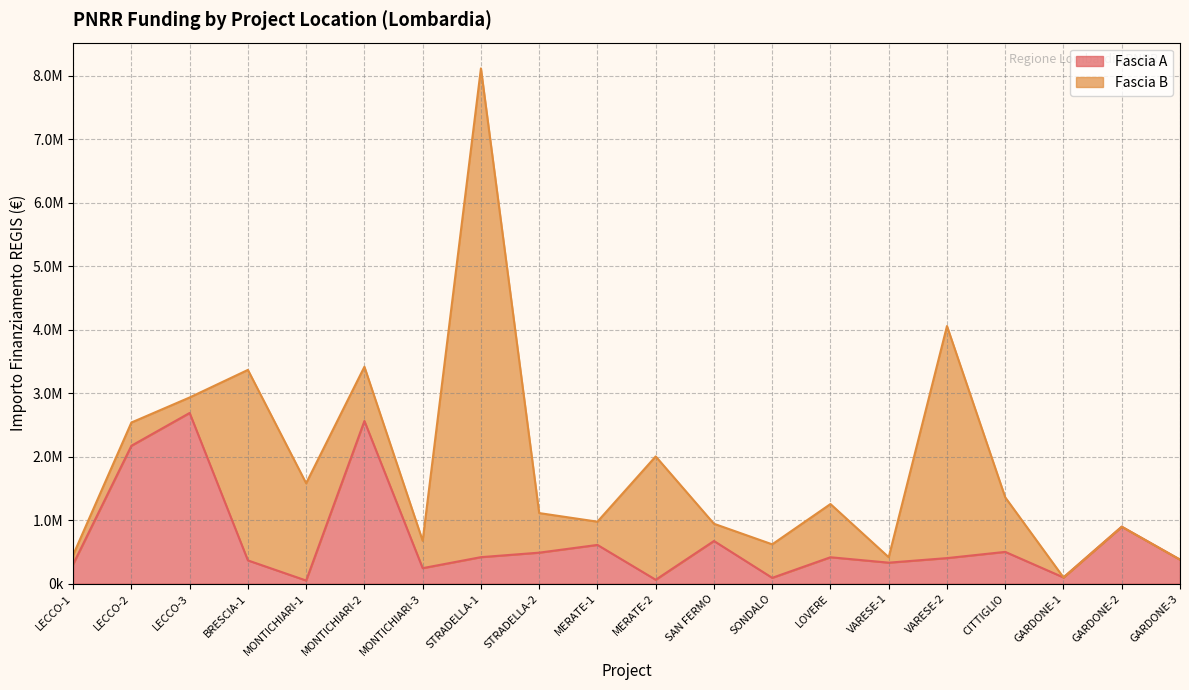

At which category does the data reach its first local peak?

LECCO-3